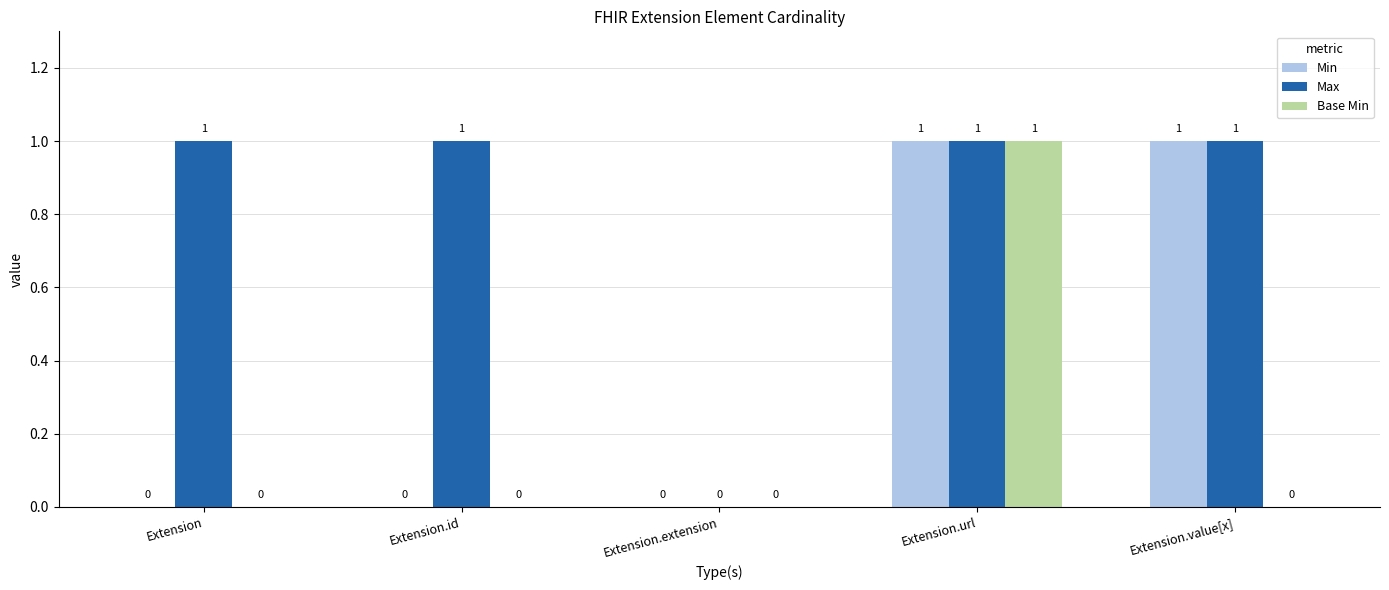

Reading left to right, extract all data points from this chart.

Min: 0	0	0	1	1
Max: 1	1	0	1	1
Base Min: 0	0	0	1	0